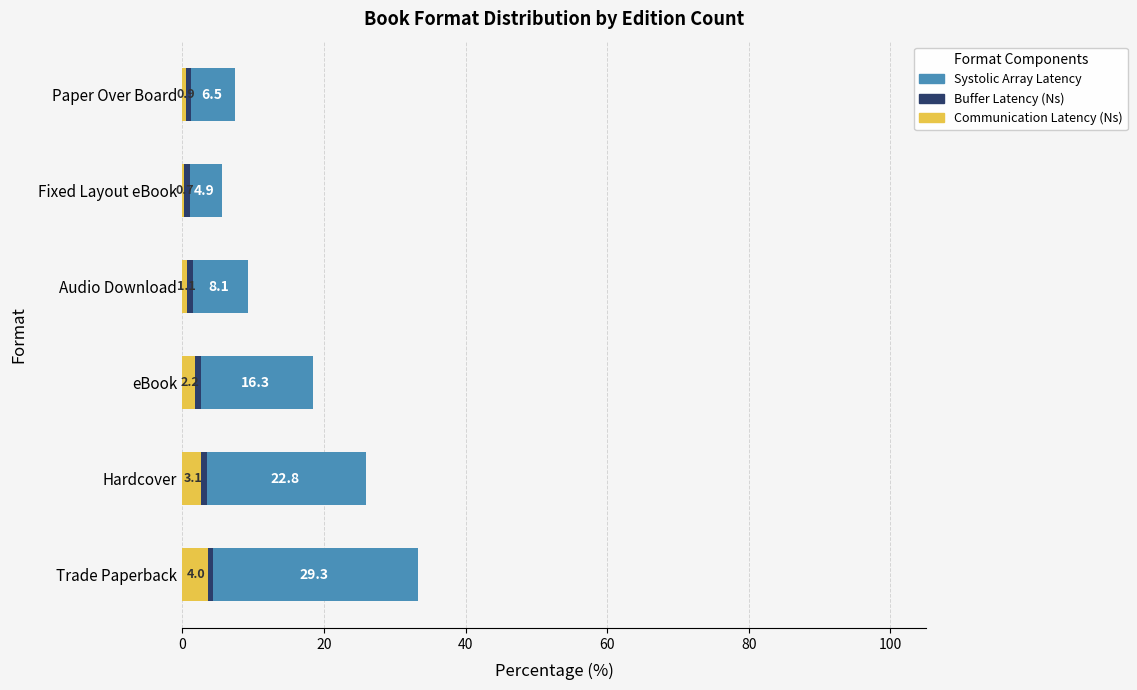

Are the bars horizontal?

Yes